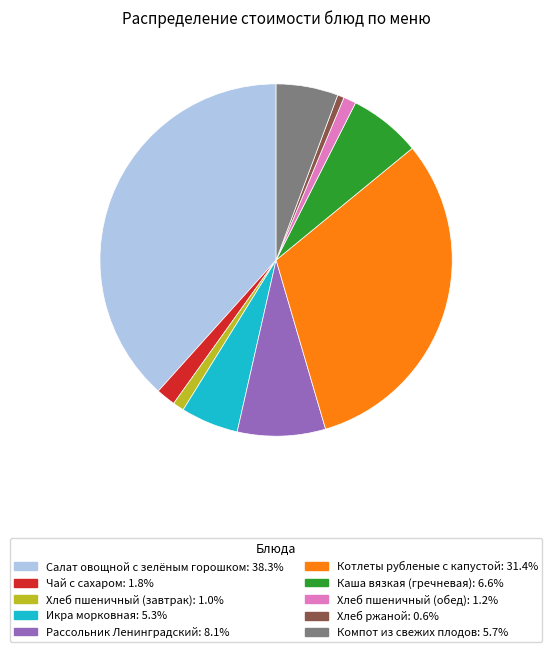

Does Салат овощной с зелёным горошком represent more than half of the total?

No